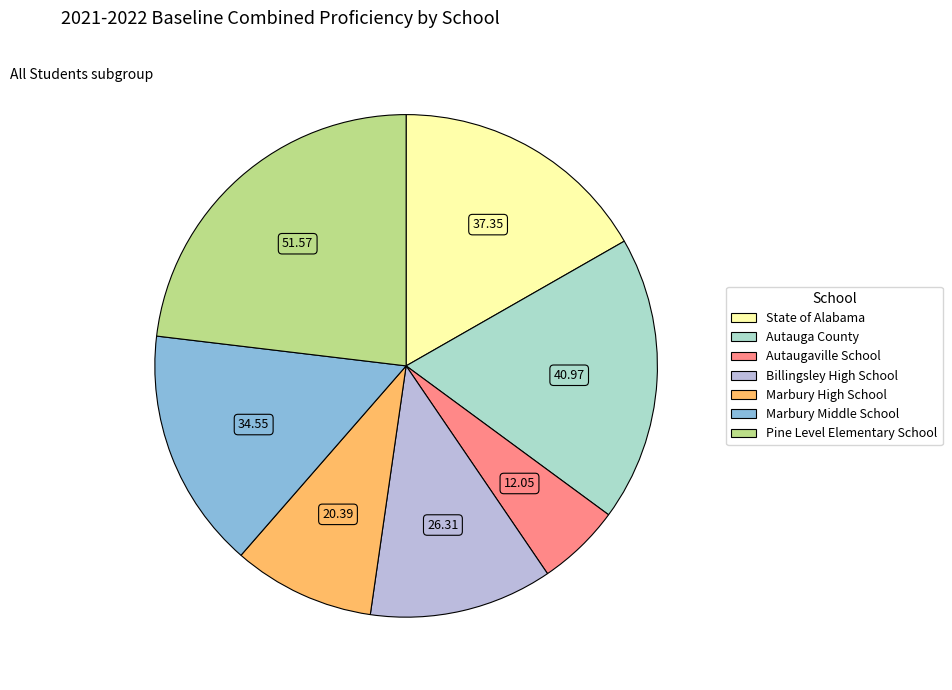

Does Marbury High School account for over 50% of the chart?

No